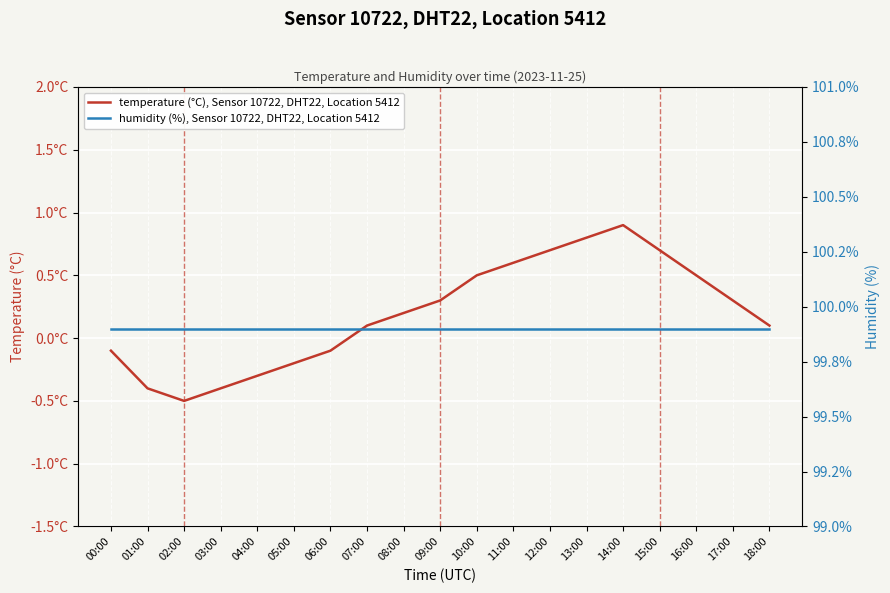

True or false: temperature (°C), Sensor 10722, DHT22, Location 5412 and humidity (%), Sensor 10722, DHT22, Location 5412 cross at least once.

False